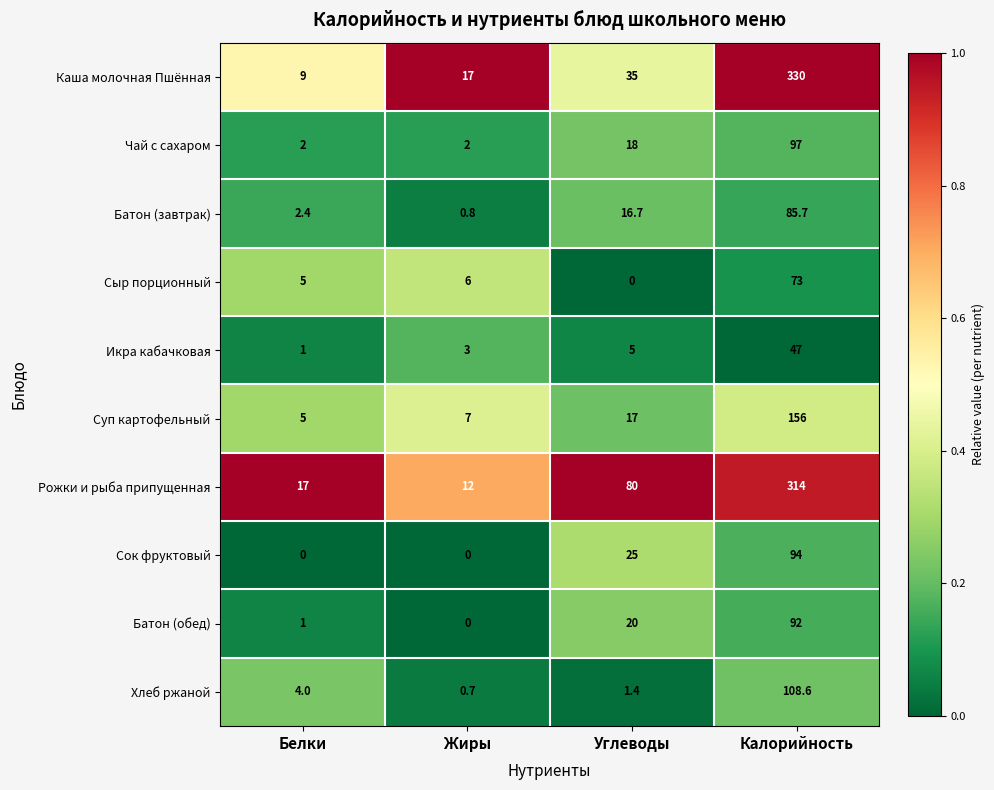

True or false: Сыр порционный has a value of 73.0 at Калорийность.

True